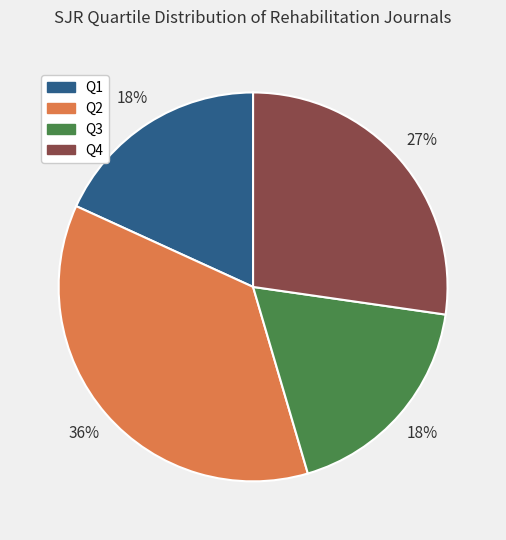

To the nearest percent, what is the difference between the largest and smallest slice percentages?

18%